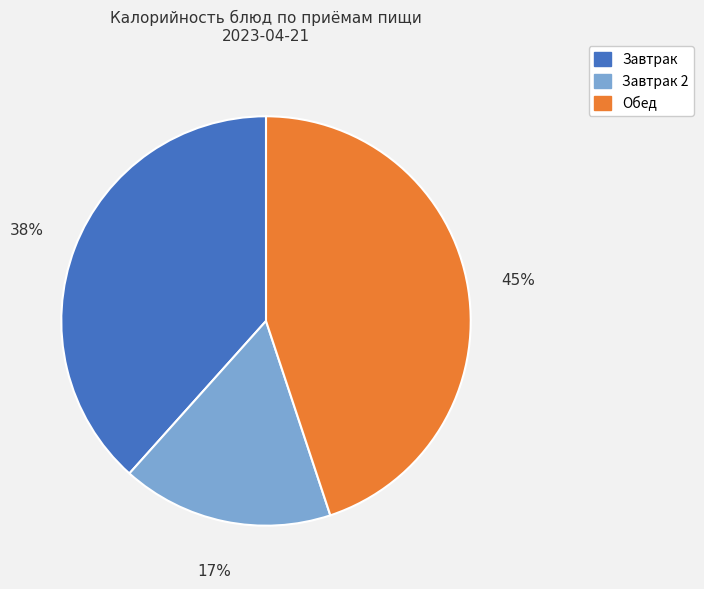

How many segments does this pie chart have?

3